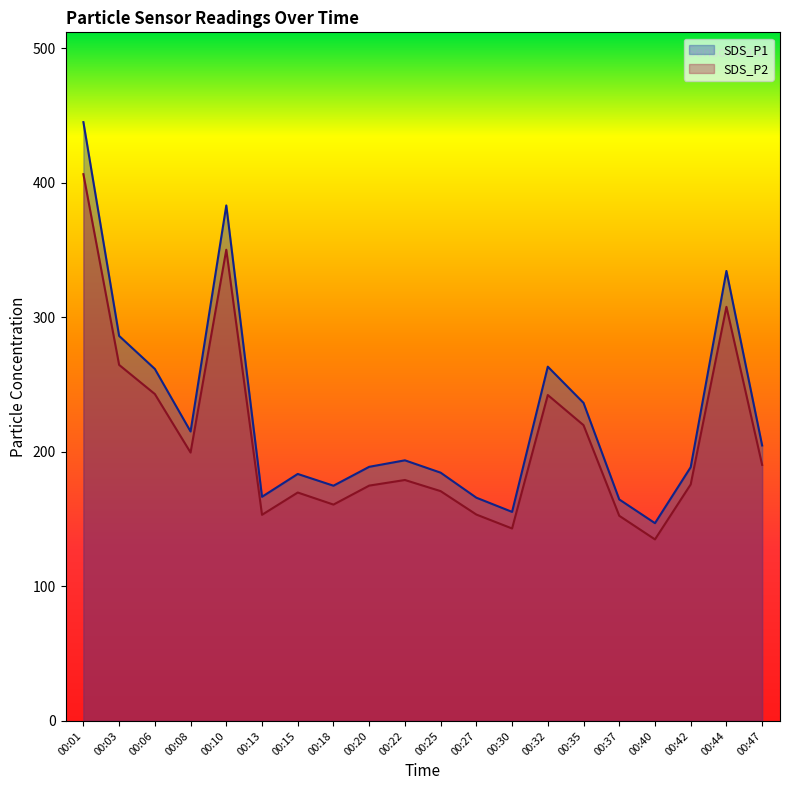

The SDS_P1 series shows 166.6 at 00:13. True or false?

True